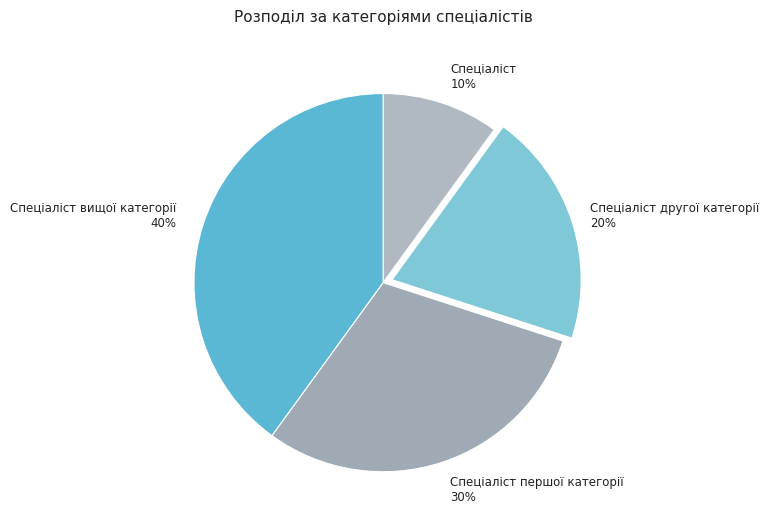

To the nearest percent, what portion does Спеціаліст другої категорії represent?

20%